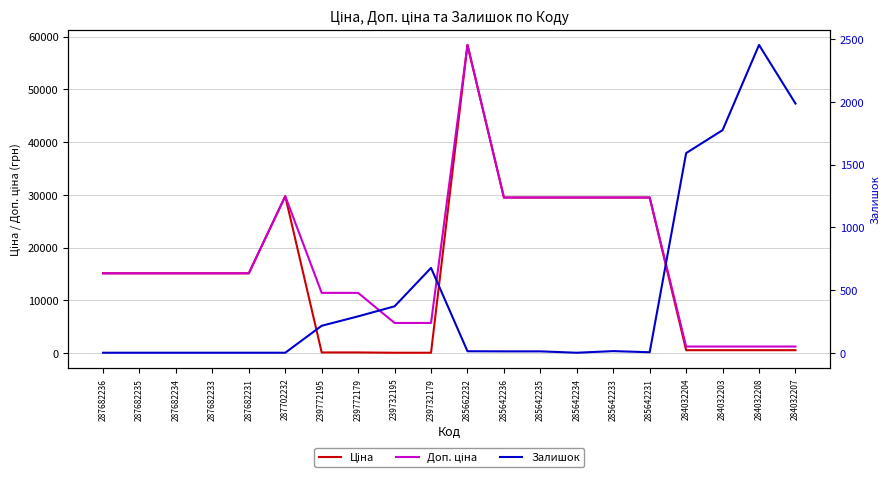

What is the difference between the maximum and minimum values in the Залишок series?

2453.0